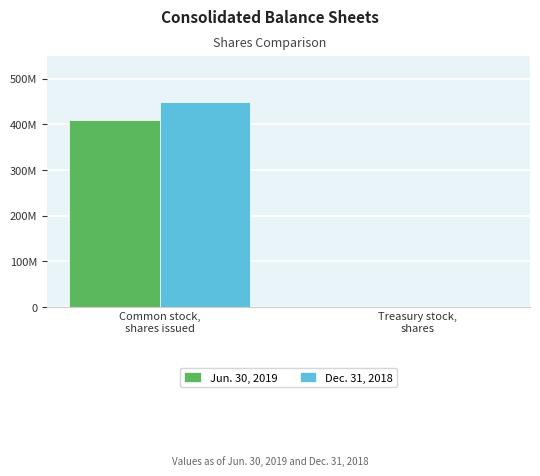

Reading left to right, transcribe all the data shown in this chart.

Jun. 30, 2019: 410000000	700000
Dec. 31, 2018: 450000000	1000000